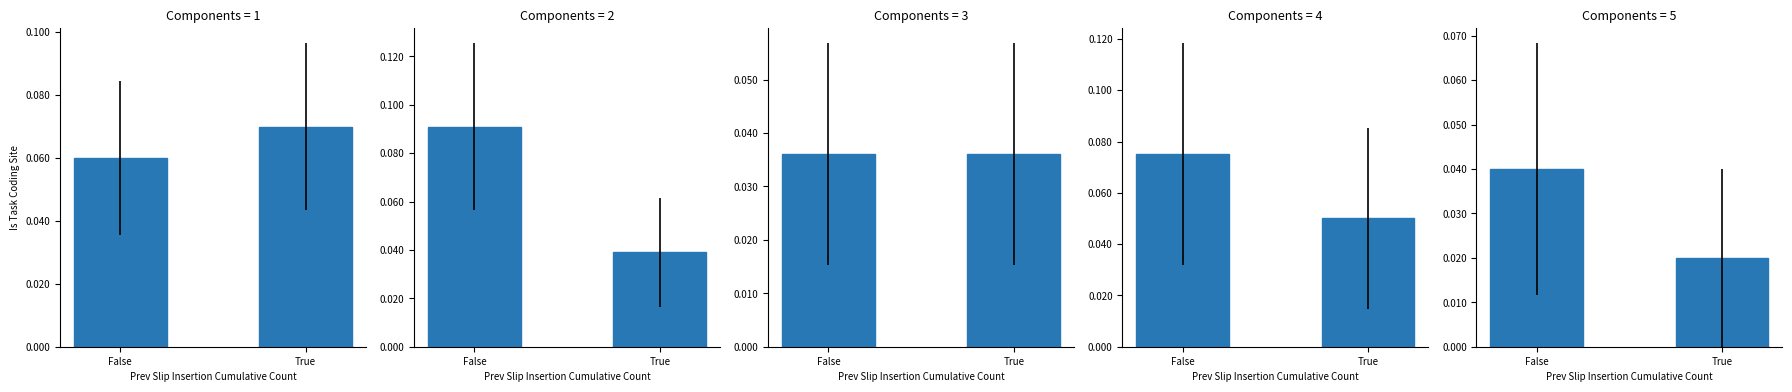

Which label corresponds to the largest value in the chart?

False